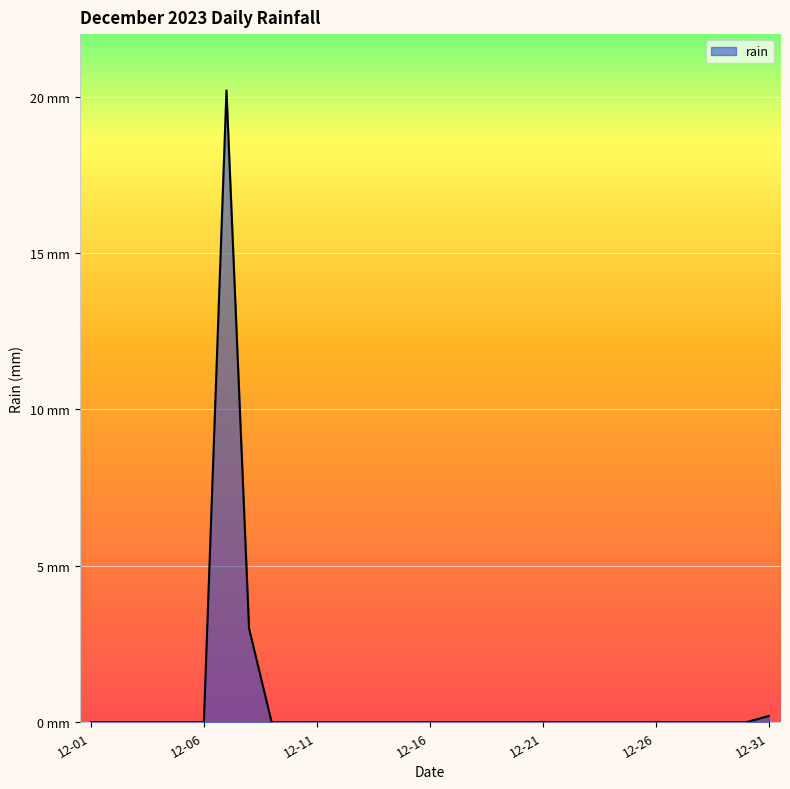

List the labels in order of value, largest first.

2023-12-07, 2023-12-08, 2023-12-31, 2023-12-01, 2023-12-02, 2023-12-03, 2023-12-04, 2023-12-05, 2023-12-06, 2023-12-09, 2023-12-10, 2023-12-11, 2023-12-12, 2023-12-13, 2023-12-14, 2023-12-15, 2023-12-16, 2023-12-17, 2023-12-18, 2023-12-19, 2023-12-20, 2023-12-21, 2023-12-22, 2023-12-23, 2023-12-24, 2023-12-25, 2023-12-26, 2023-12-27, 2023-12-28, 2023-12-29, 2023-12-30